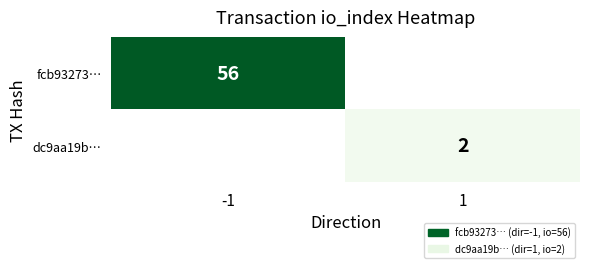

Is it true that dc9aa19b… equals 2 at 1?

True